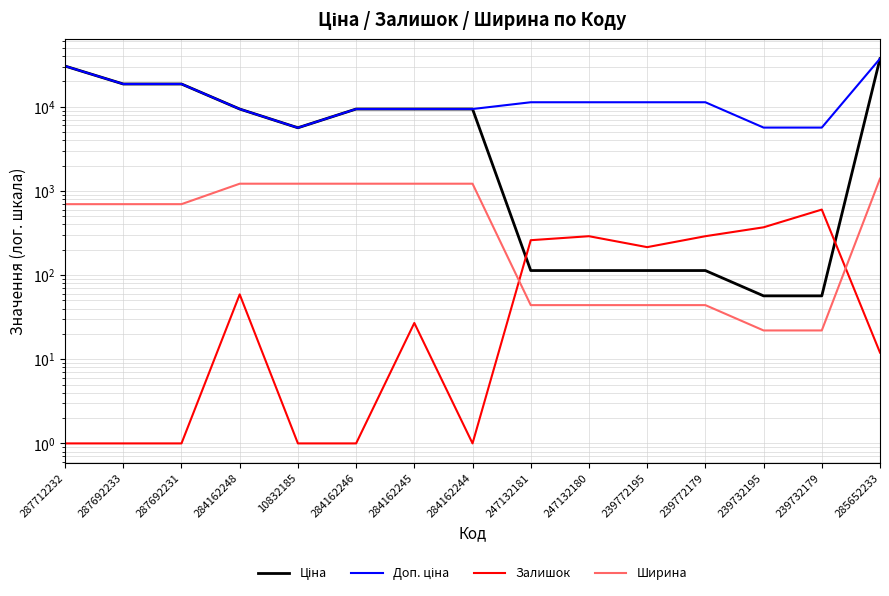

True or false: Залишок has more than 2 interior local peaks.

True